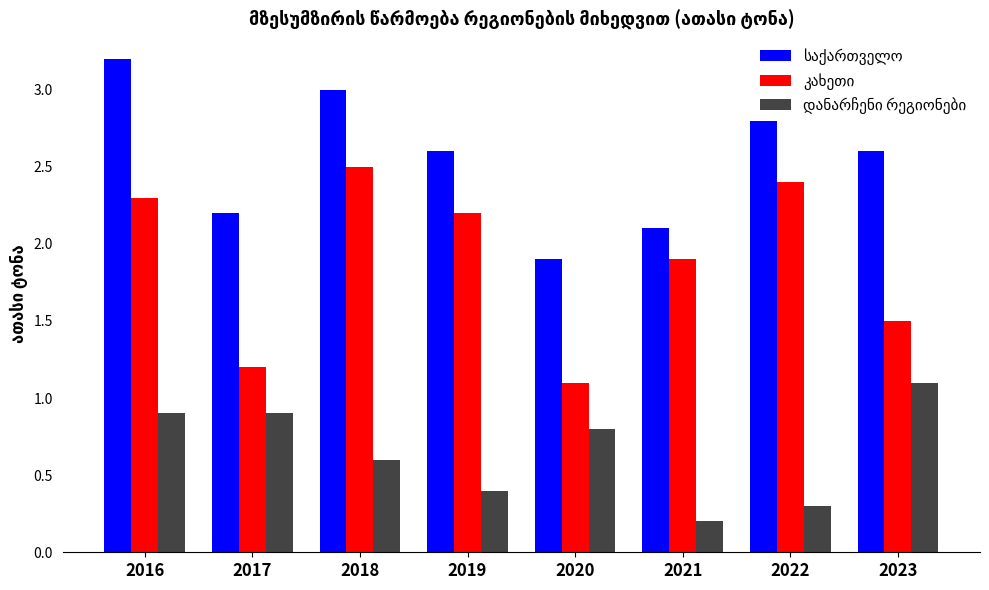

How many series are shown in this chart?

3